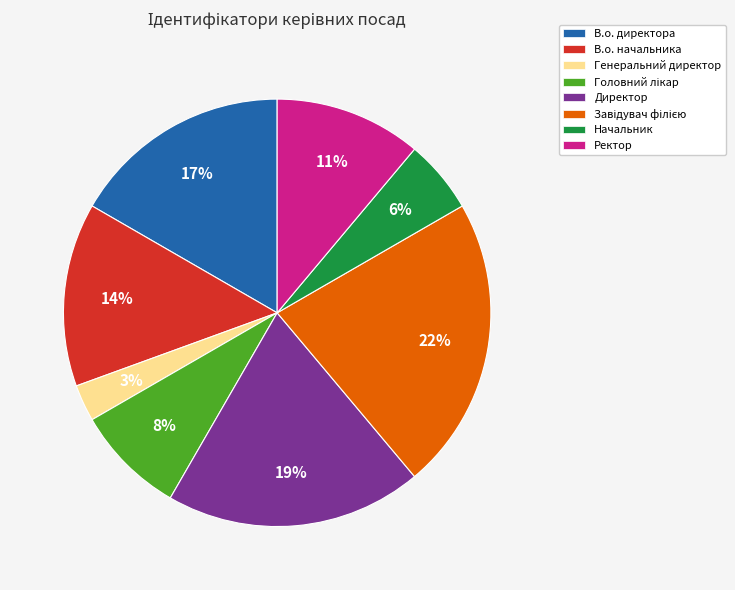

What is the ratio of the value at Директор to the value at В.о. начальника?

1.4